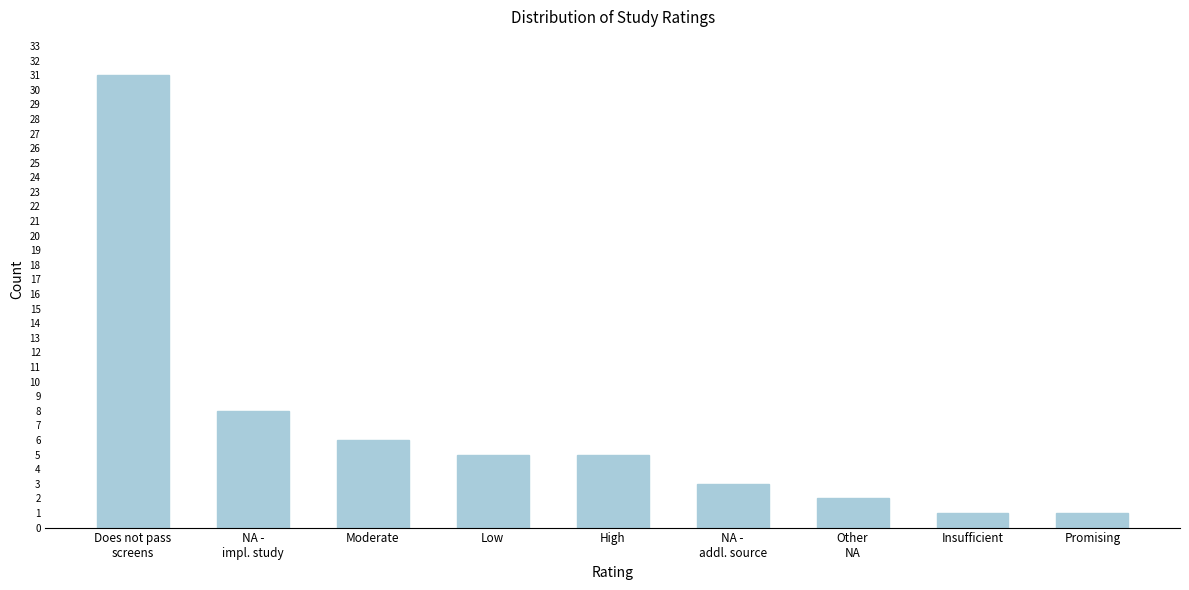

Reading right to left, extract all data points from this chart.

1	1	2	3	5	5	6	8	31